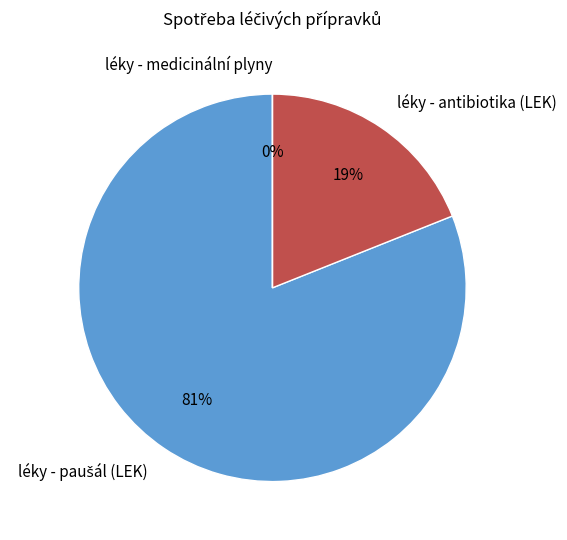

Count the number of slices in the pie.

3